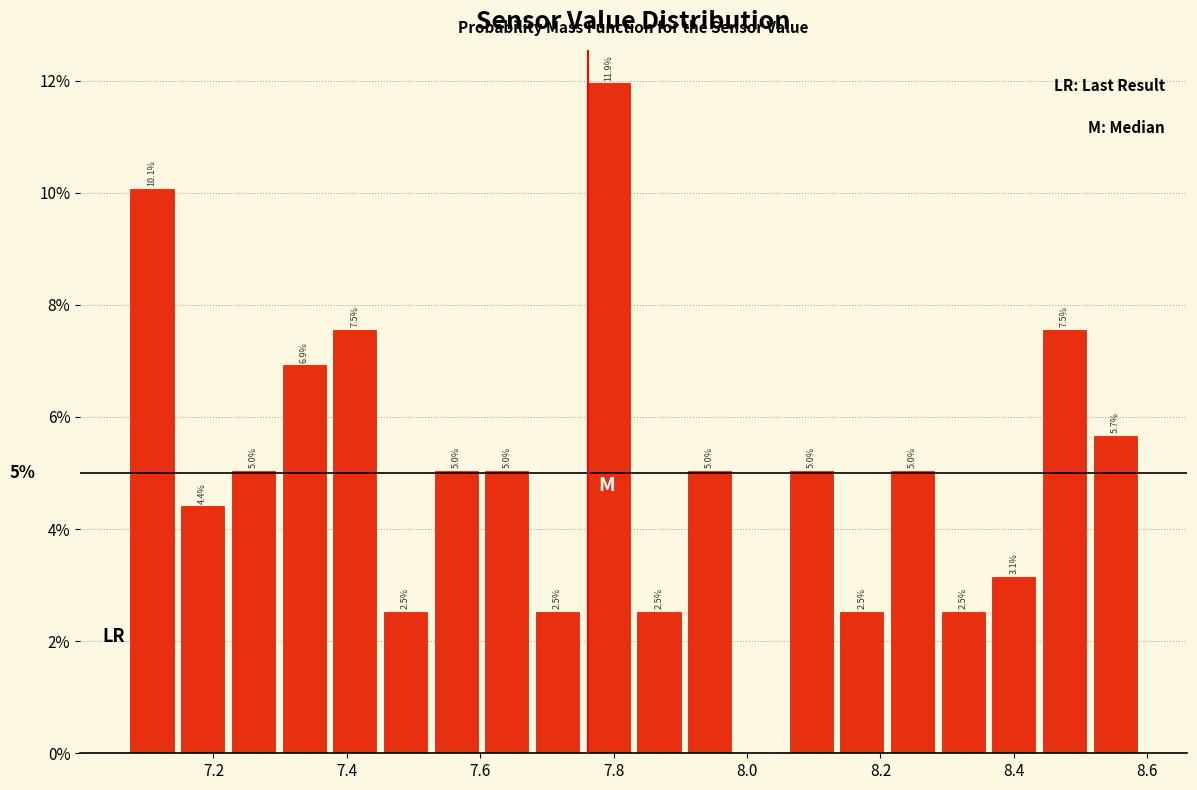

Around what value on the x-axis is the tallest bar? Give the approximate position of its centre, as read against the axis.

7.80